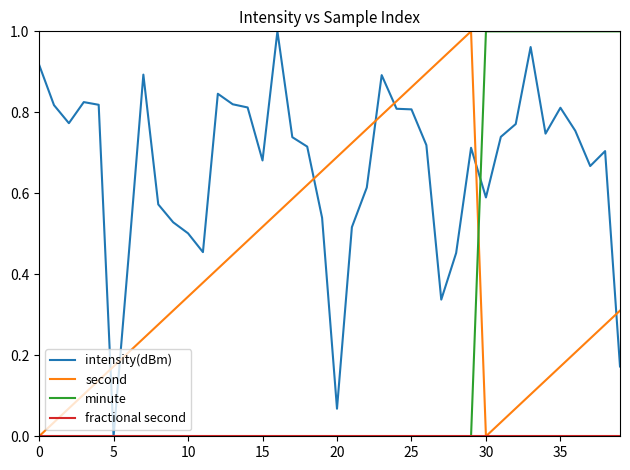

How many positive values does the intensity(dBm) series have?

39